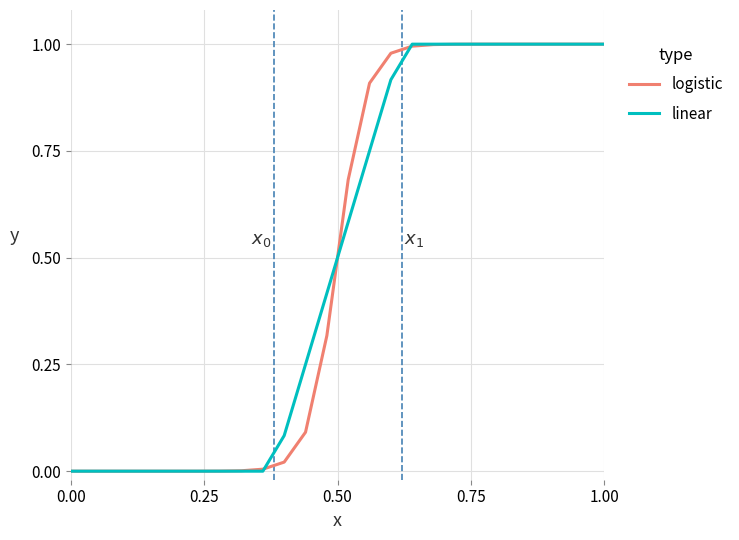

The logistic series shows 1.6 at 1.00. True or false?

False